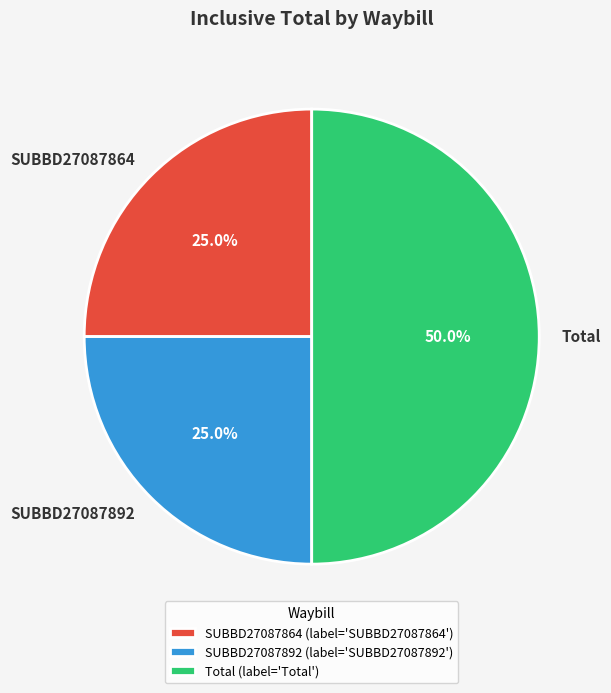

Is SUBBD27087864 the majority of the pie?

No